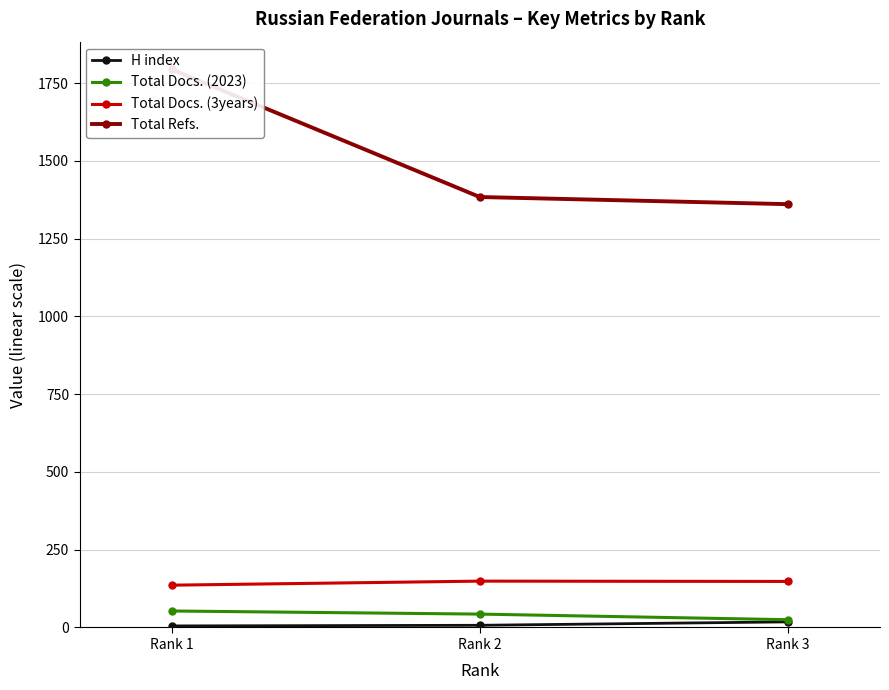

Reading left to right, what are all the values shown in this chart?

H index: 5	7	18
Total Docs. (2023): 53	43	25
Total Docs. (3years): 136	149	148
Total Refs.: 1794	1384	1361